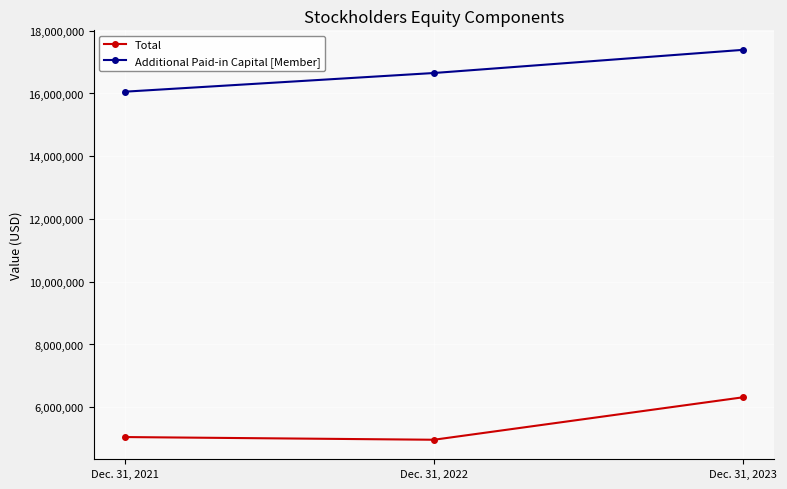

What is the average value of the Total series?

5443544